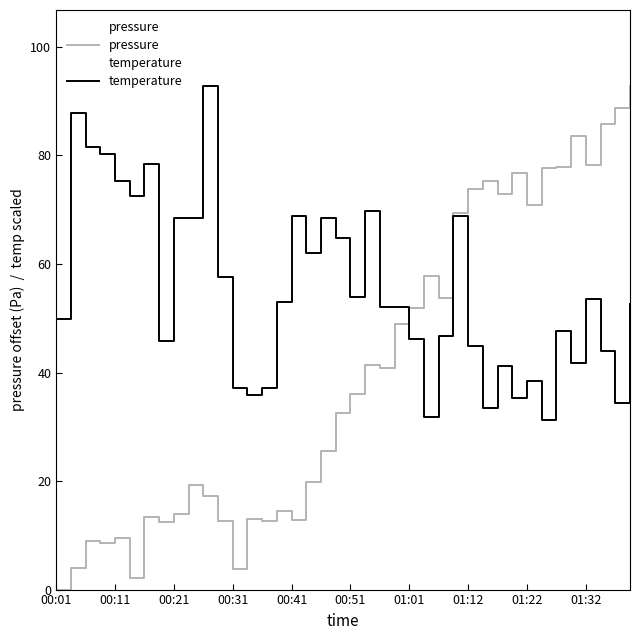

True or false: temperature and pressure intersect in this chart.

True